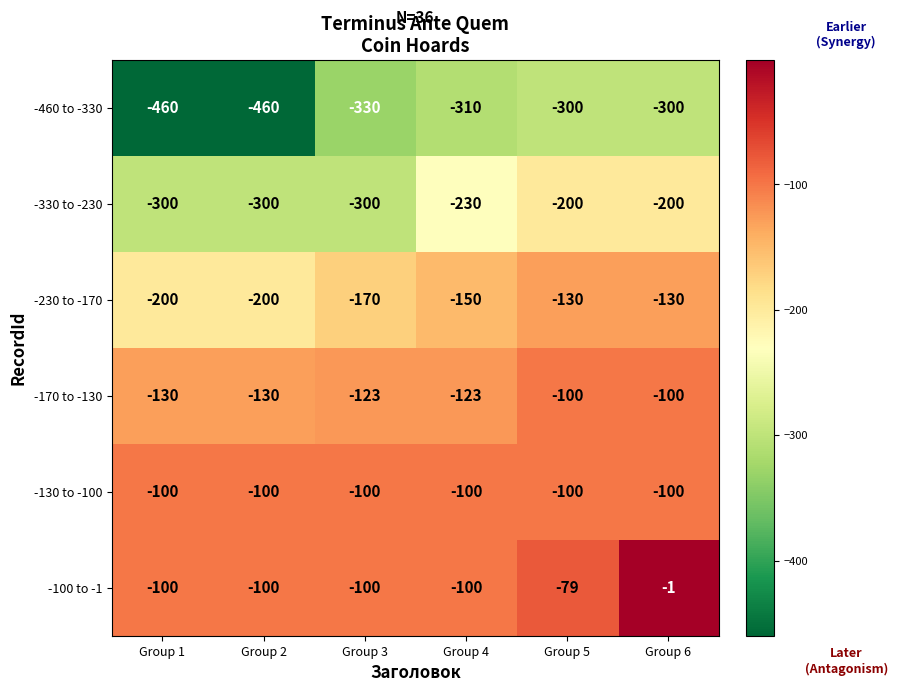

What is the spread (max minus min) of values at Group 4?

210